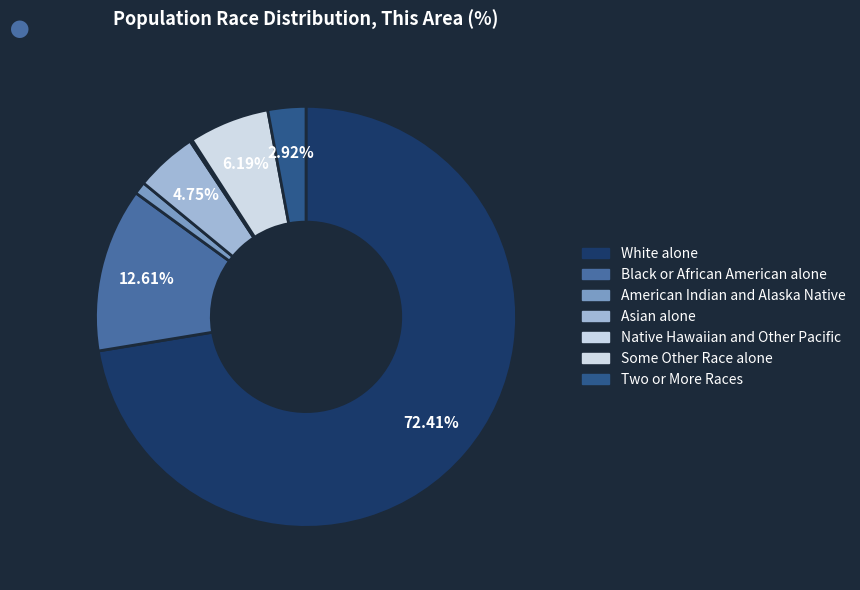

What percentage do American Indian and Alaska Native and Some Other Race alone together represent?

7.1%